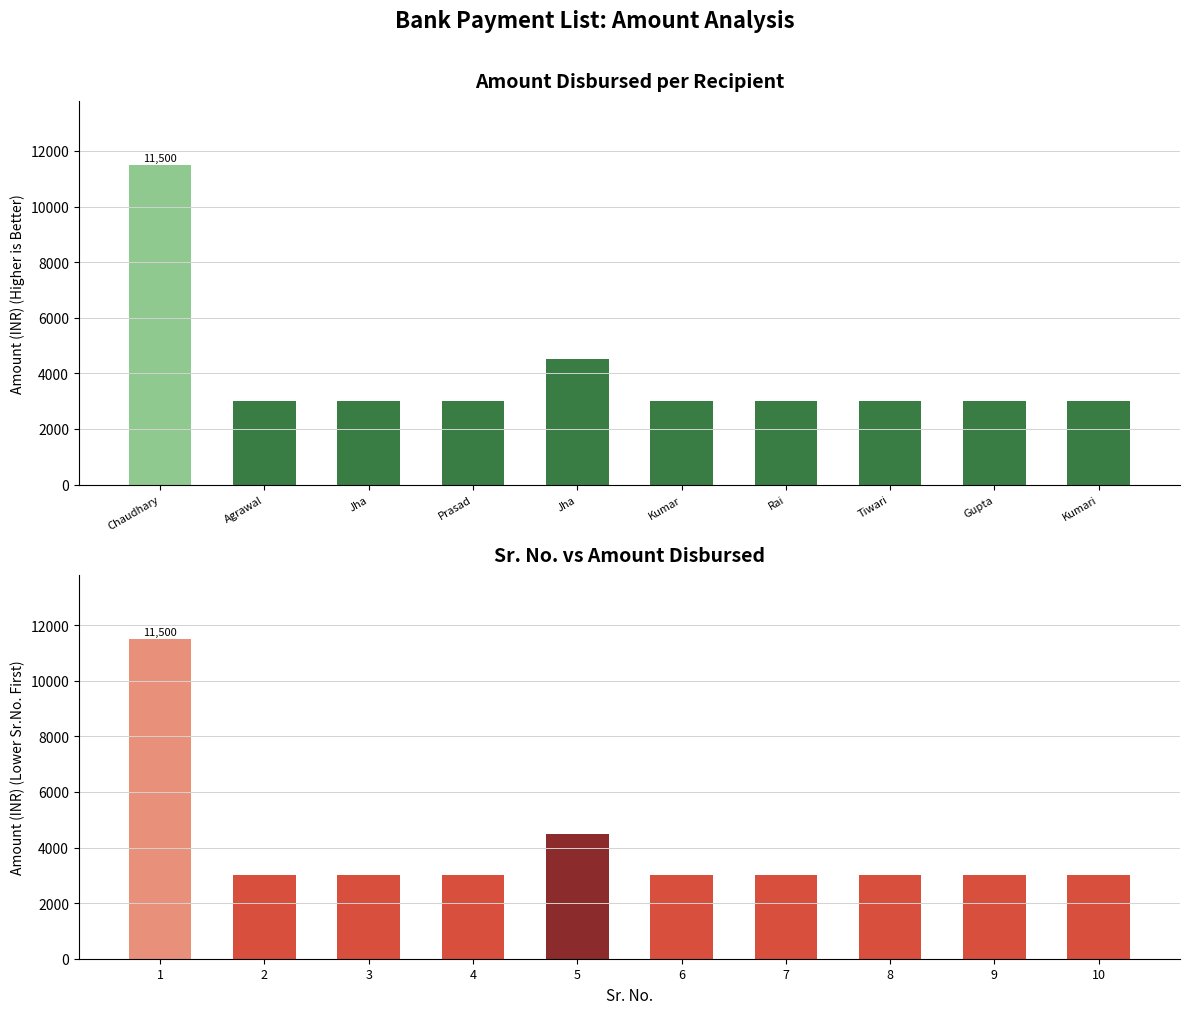

What is the value of the 4th bar from the left?

3000